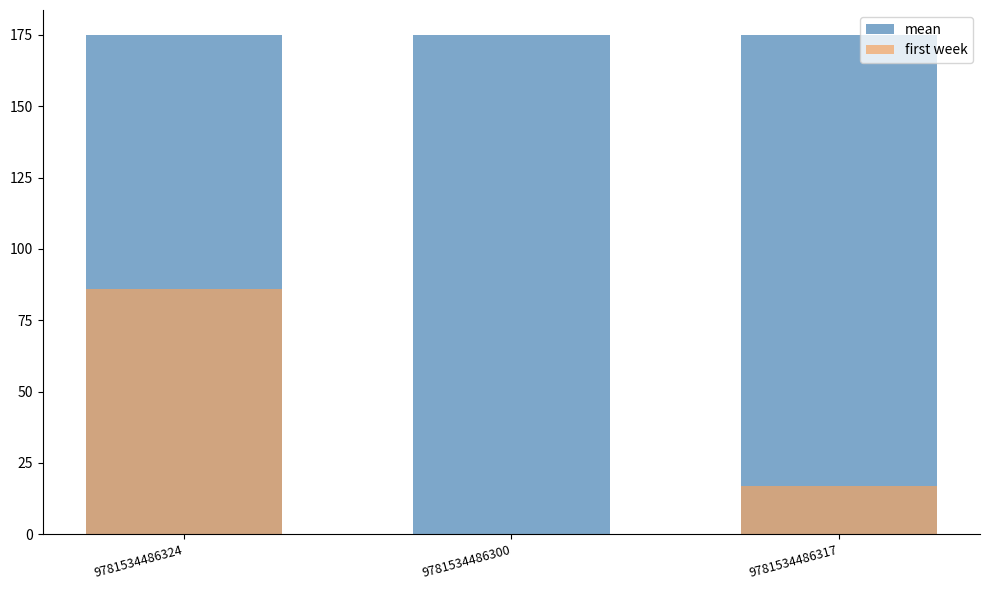

What is the label of the 2nd bar from the left?

9781534486300